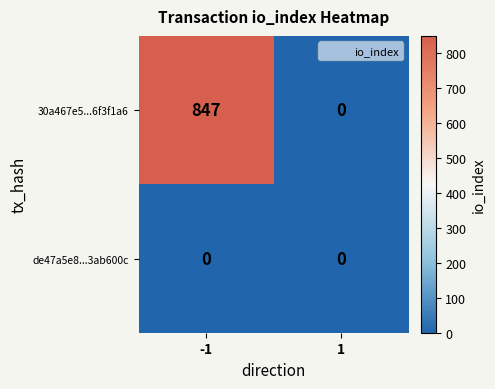

Which series has the largest range (max minus min)?

30a467e5...6f3f1a6